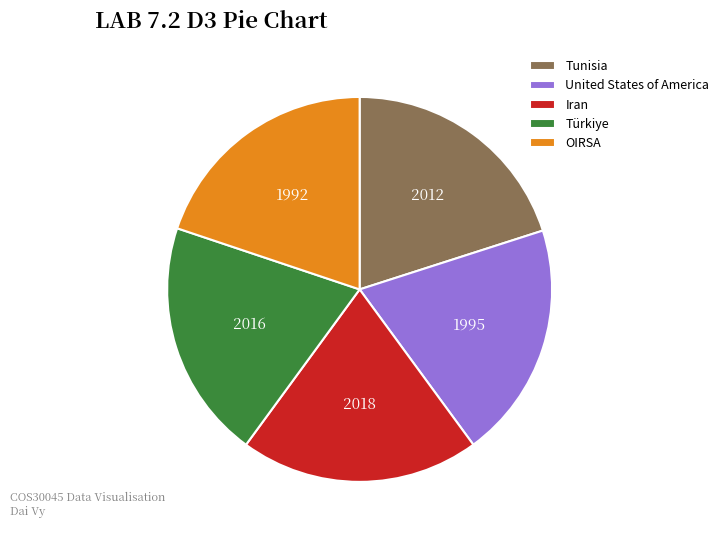

Does Iran represent more than half of the total?

No